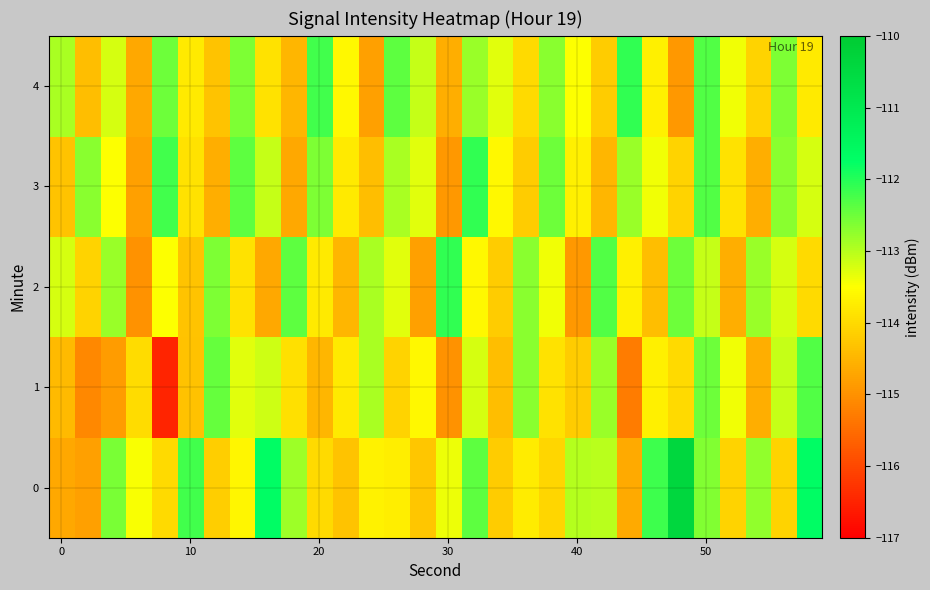

How many data points does each series have?

30